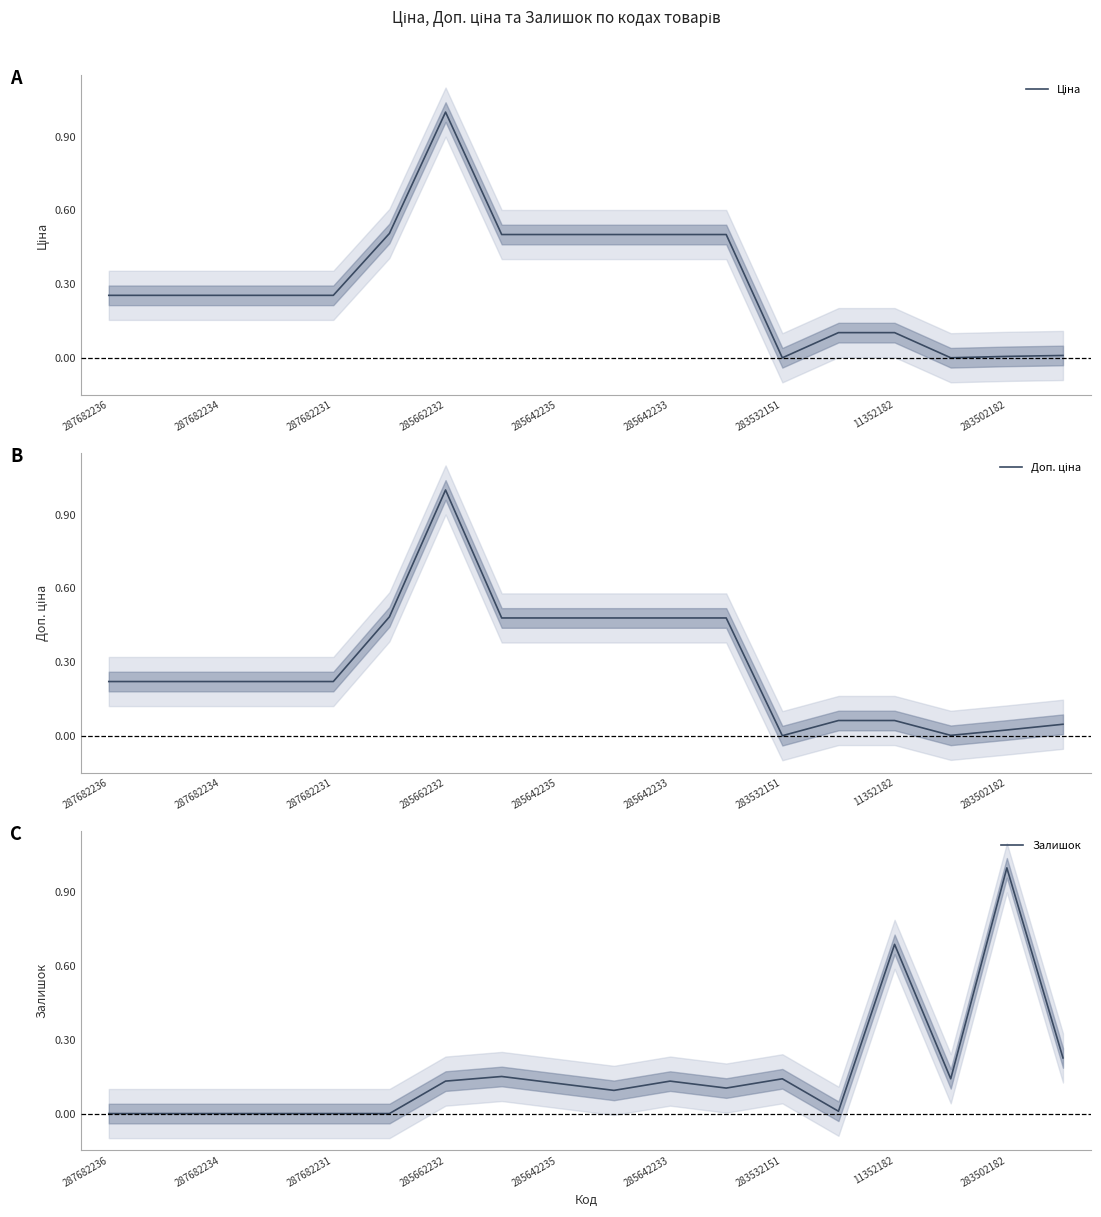

What is the sum of all Залишок values?

2.9